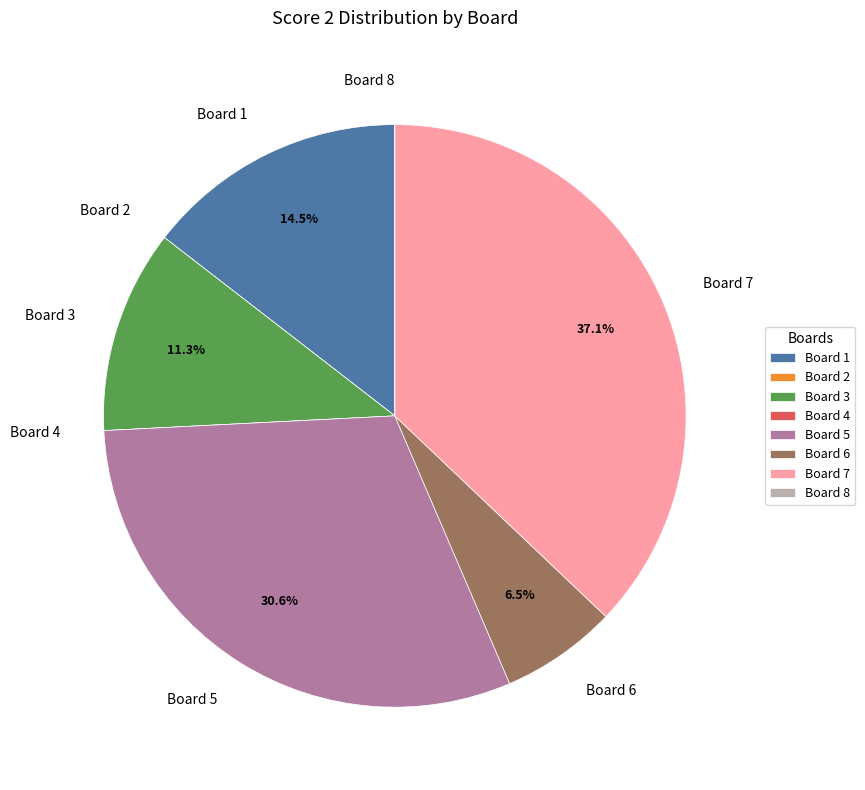

Does any single category account for the majority?

No